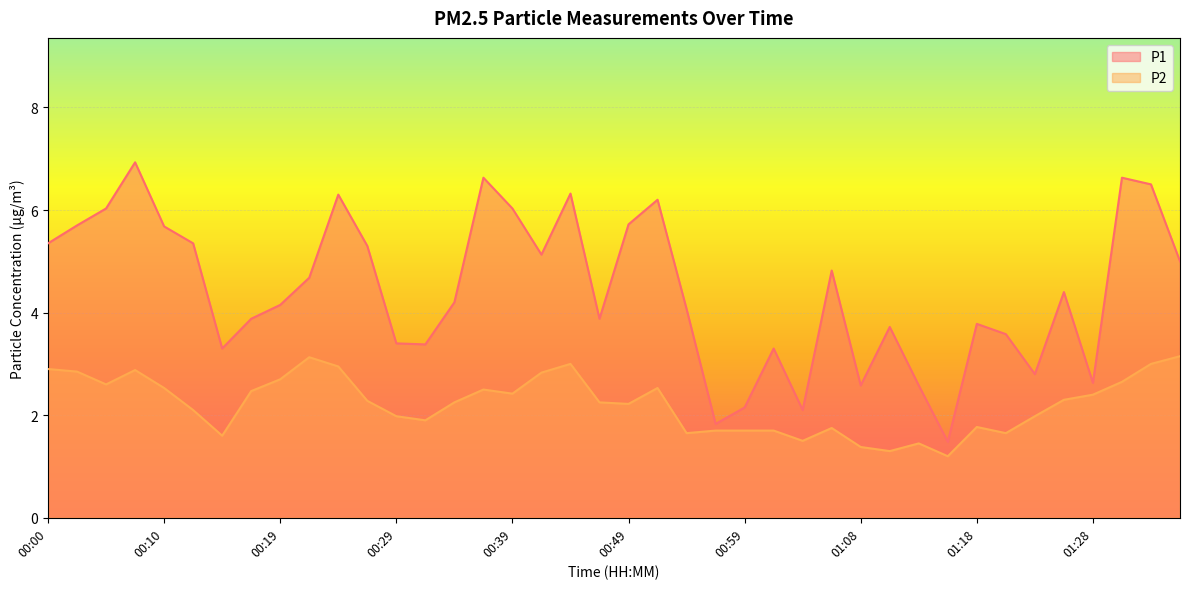

What is the sum of all P2 values?

89.1